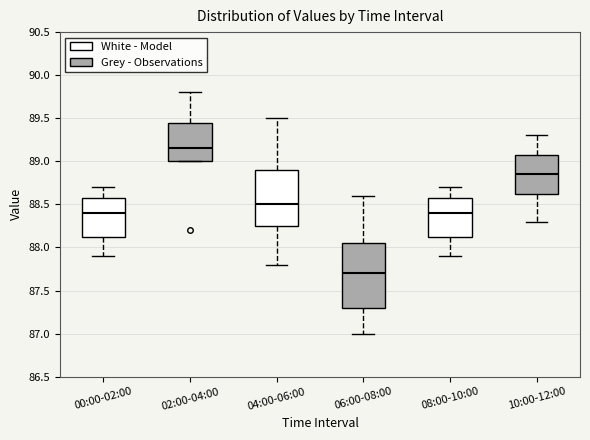

Which box's median line is the highest?

02:00-04:00